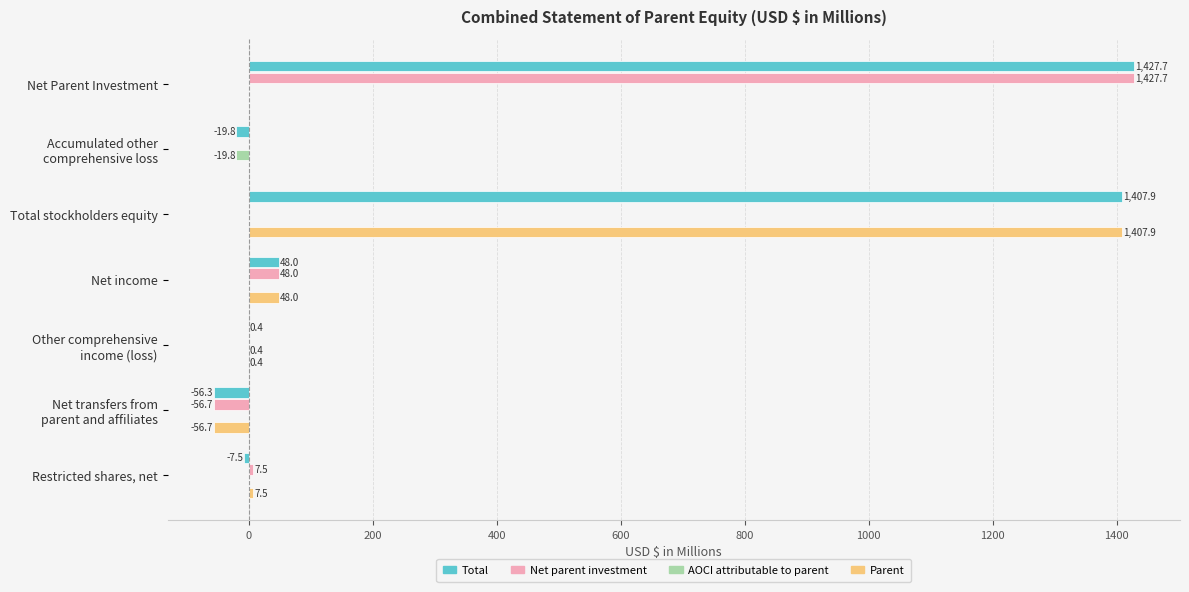

The value of Net parent investment at Net Parent Investment is 2451.2. True or false?

False